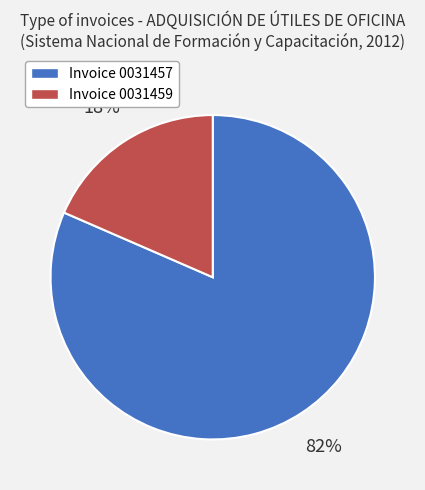

How many slices are in this pie chart?

2